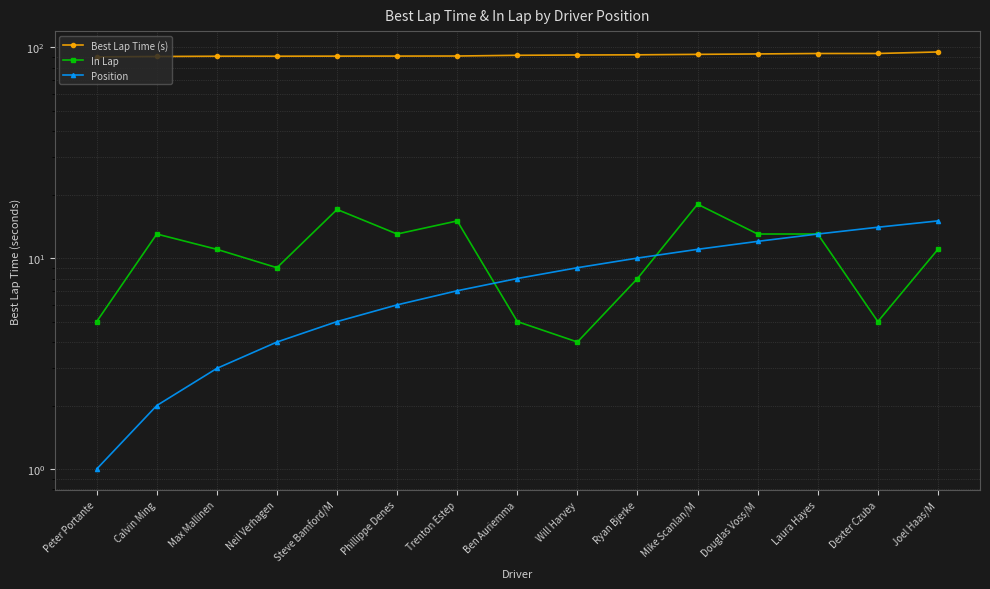

How many times do In Lap and Position cross each other?

2